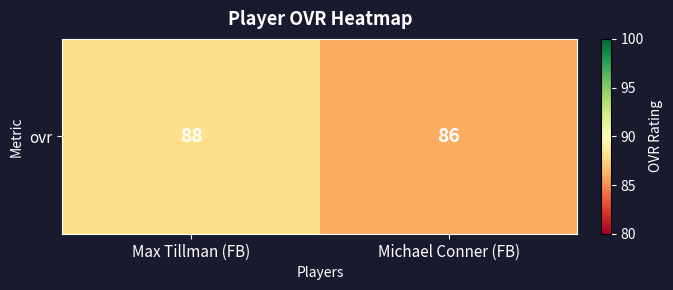

True or false: the data shows 148 at Michael Conner (FB).

False